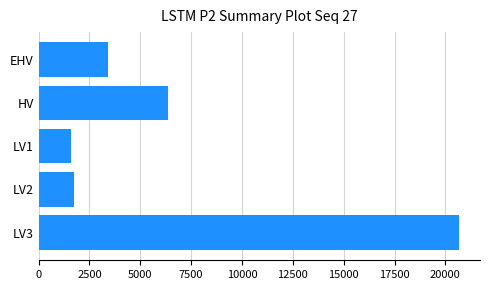

Which category has the highest value across all series?

LV3